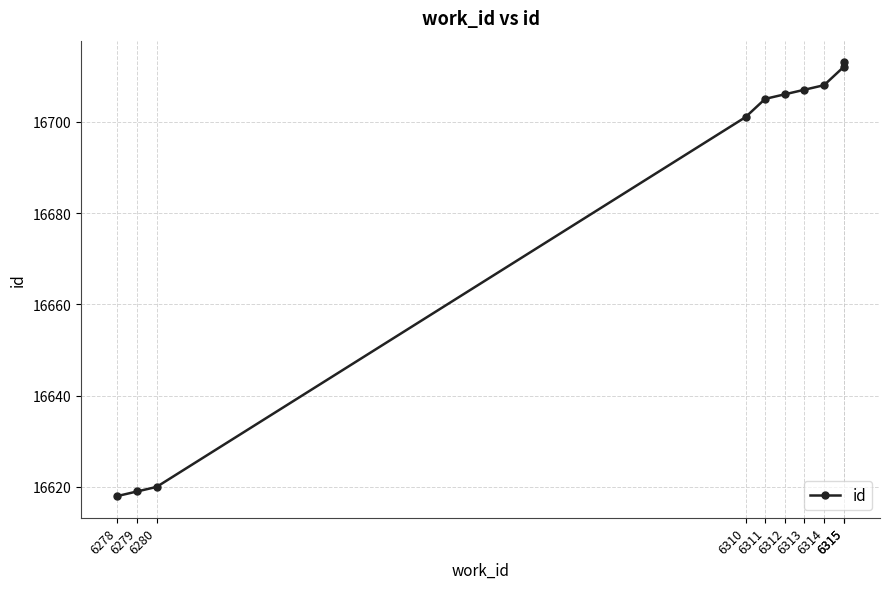

How many data points are above 16706?

4